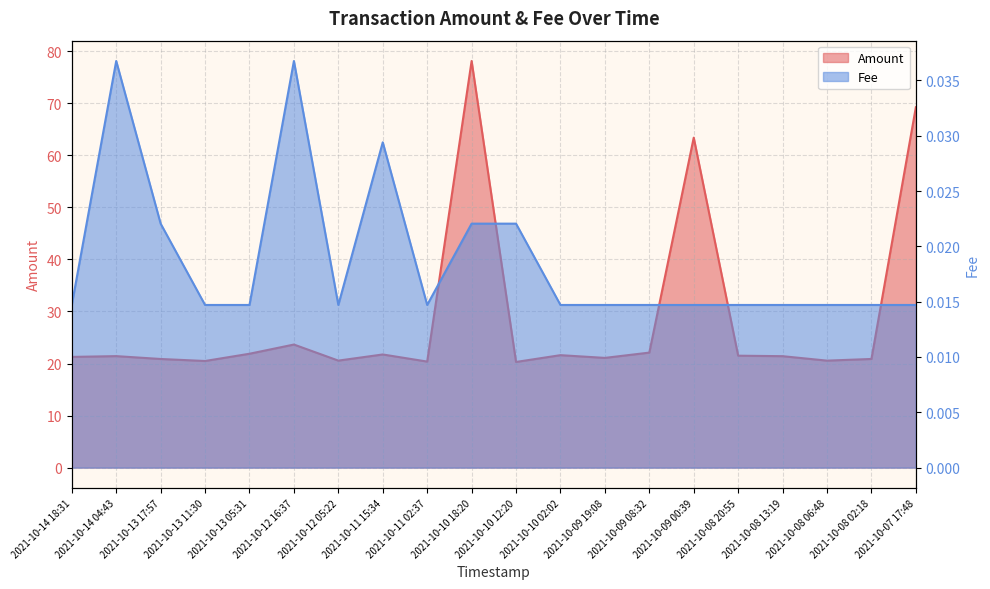

At which label does Fee reach its peak?

2021-10-14 04:43